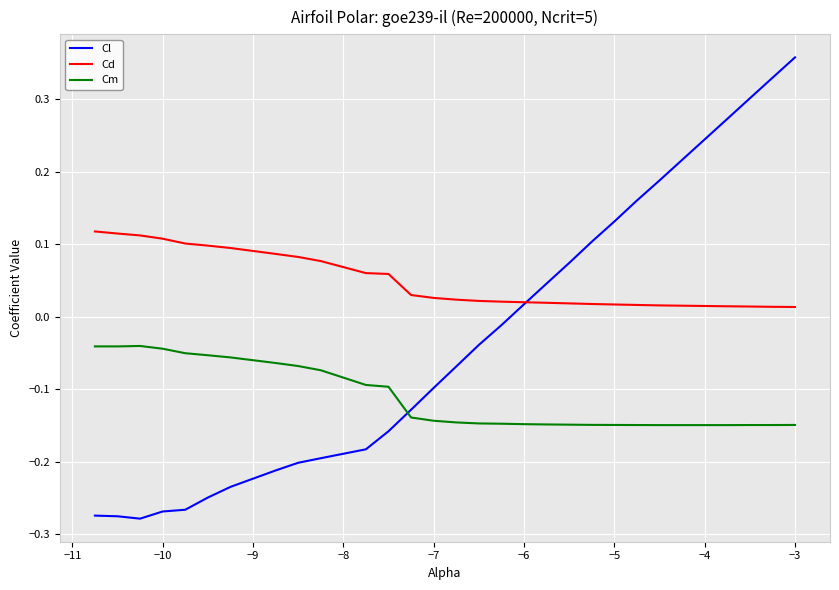

Which series has the largest total across all categories?

Cd